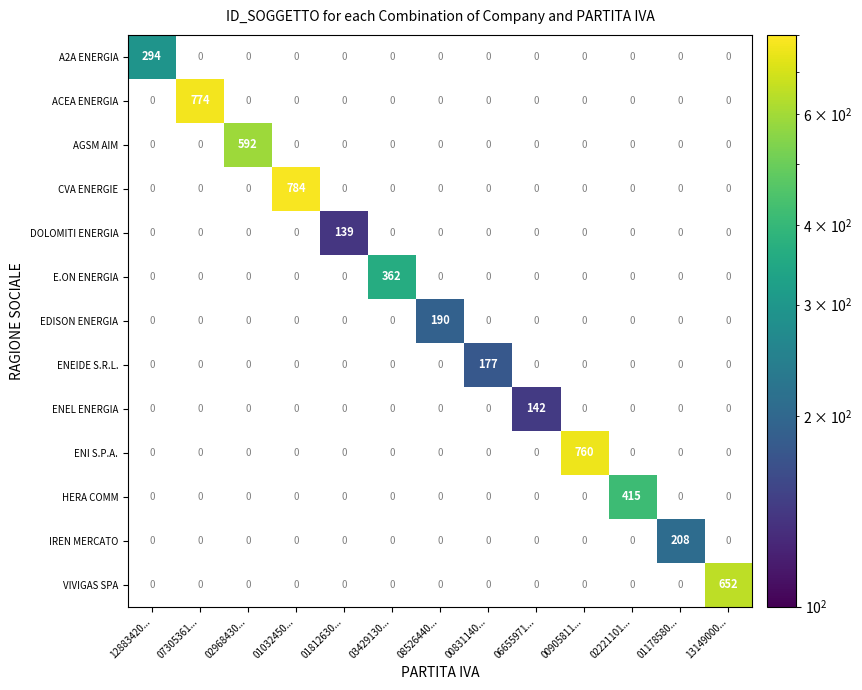

What is the spread (max minus min) of values at 00905811...?

760